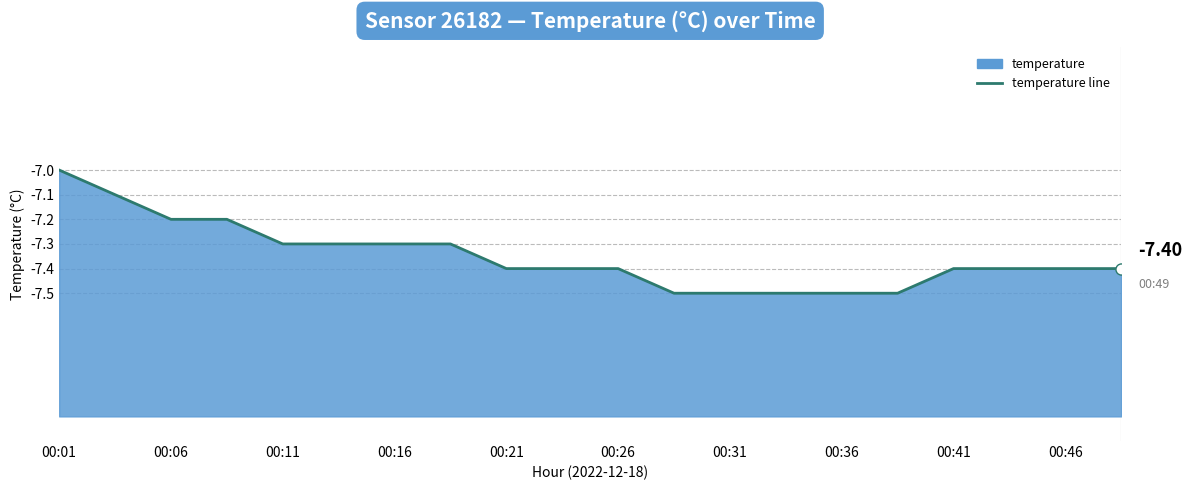

True or false: the data has more than 1 interior local peaks.

False